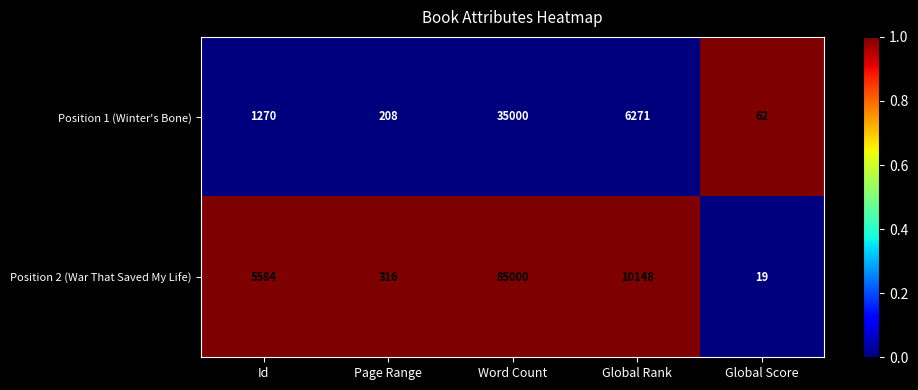

Where is Position 2 (War That Saved My Life) nearest to the value 42509?

Global Rank